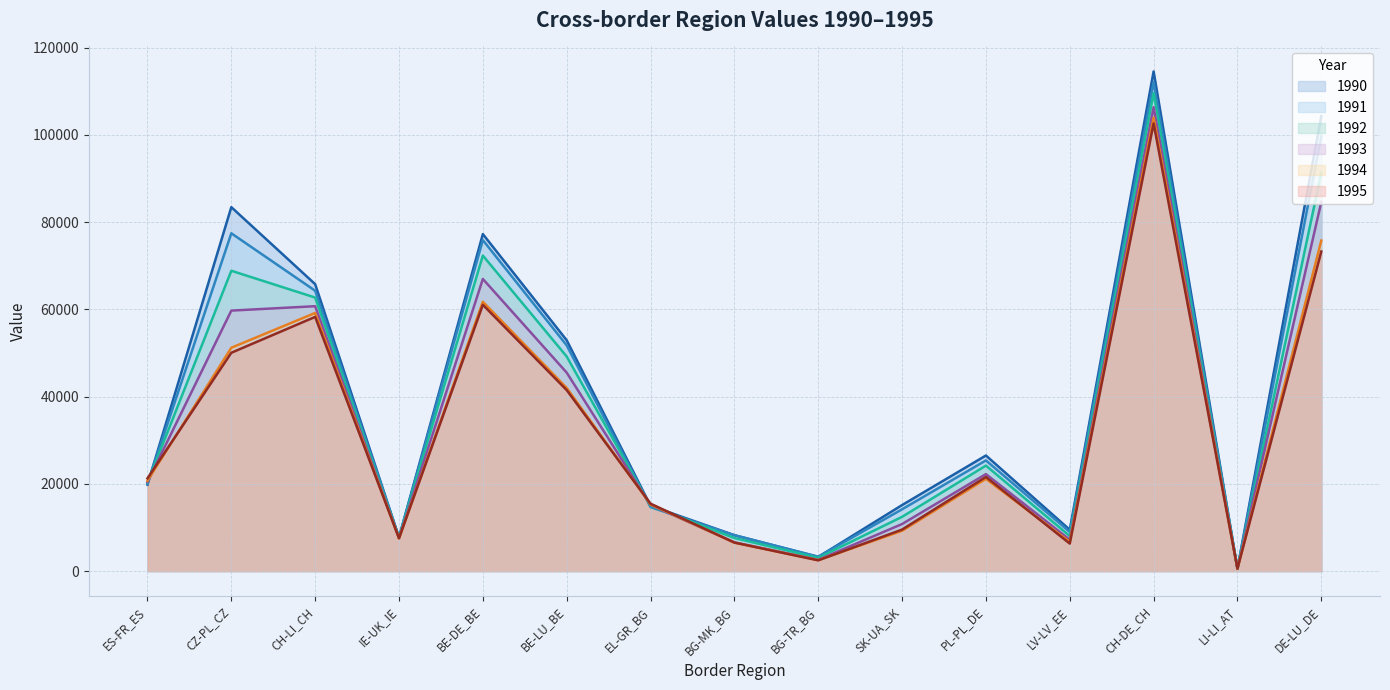

The value of 1990 at EL-GR_BG is 3010. True or false?

False